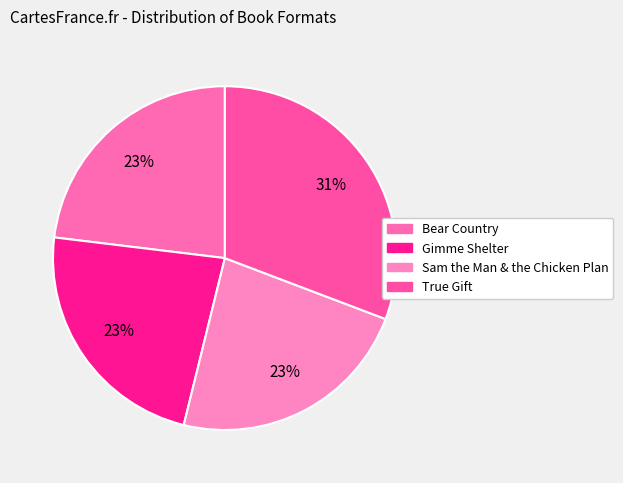

Is there a majority slice in this chart?

No